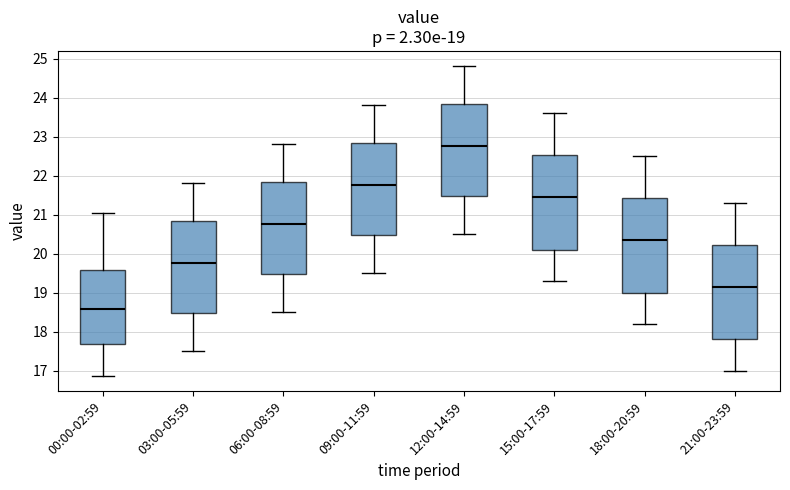

Which box has the lowest median line?

00:00-02:59